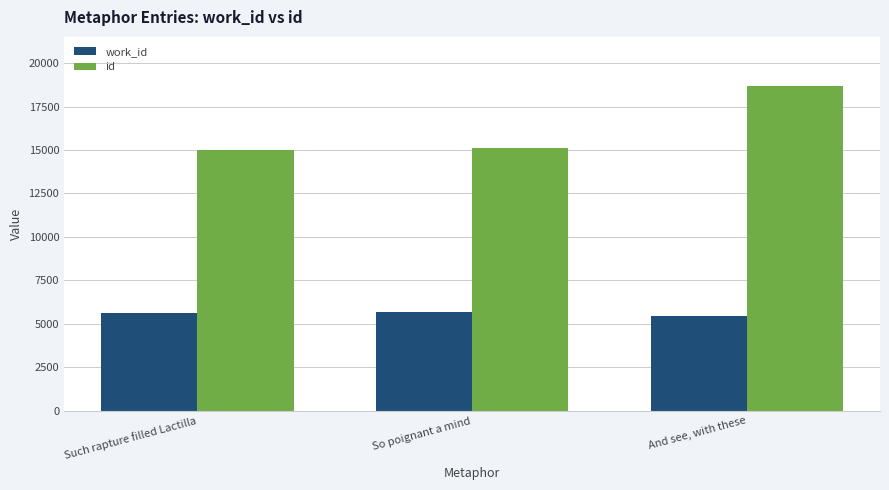

What is the total value across all series at Such rapture filled Lactilla?

20611